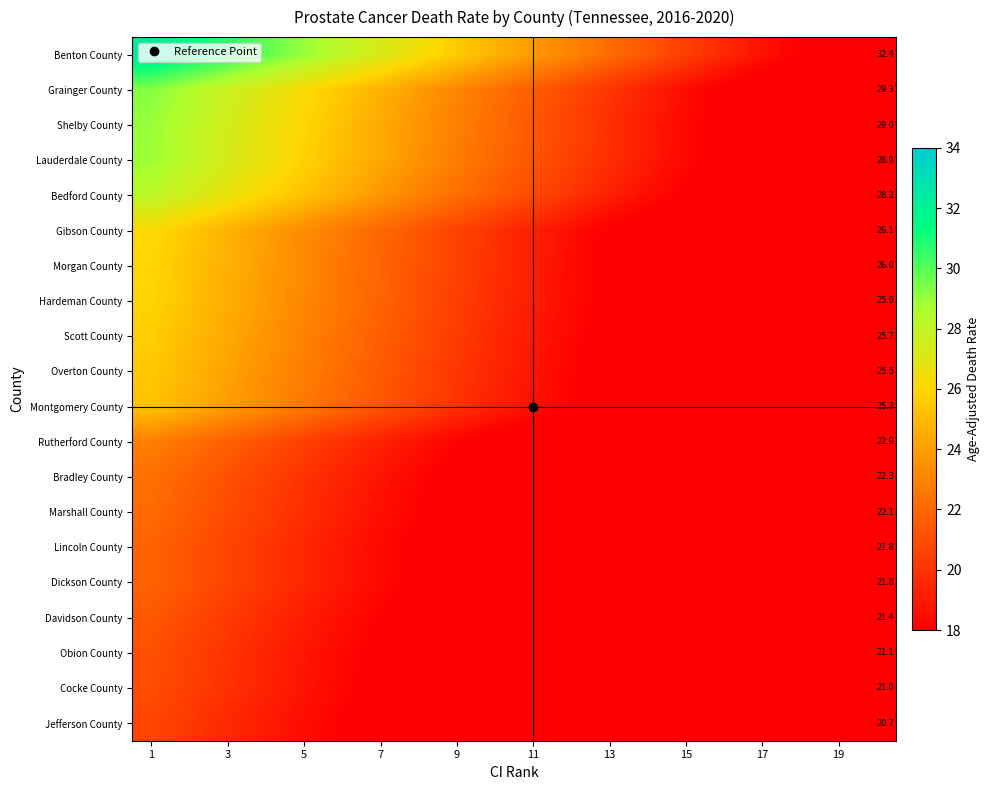

What is the difference between the highest and lowest values at 15?

9.5